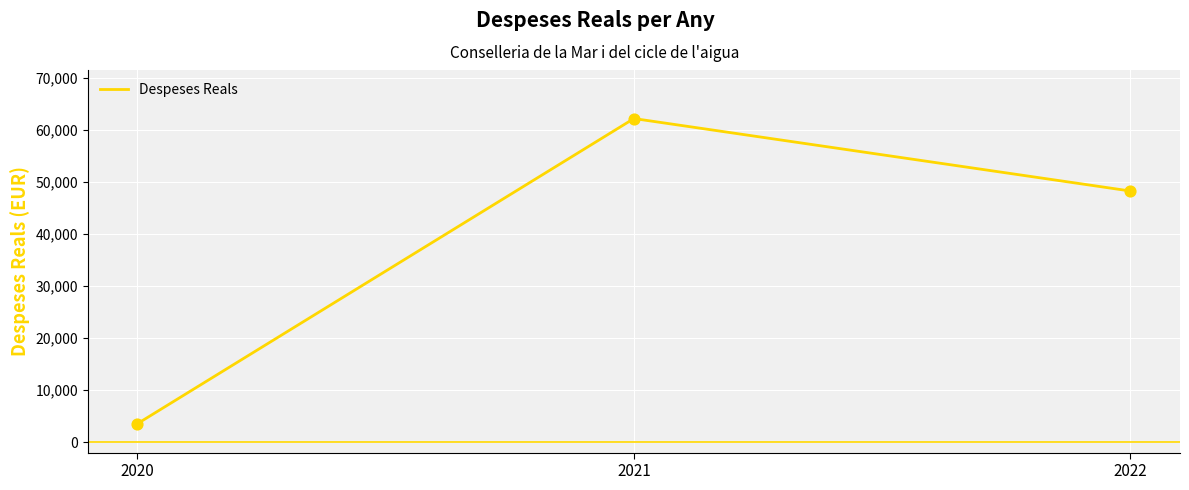

What is the change in value from 2020 to 2022?

+44708.9